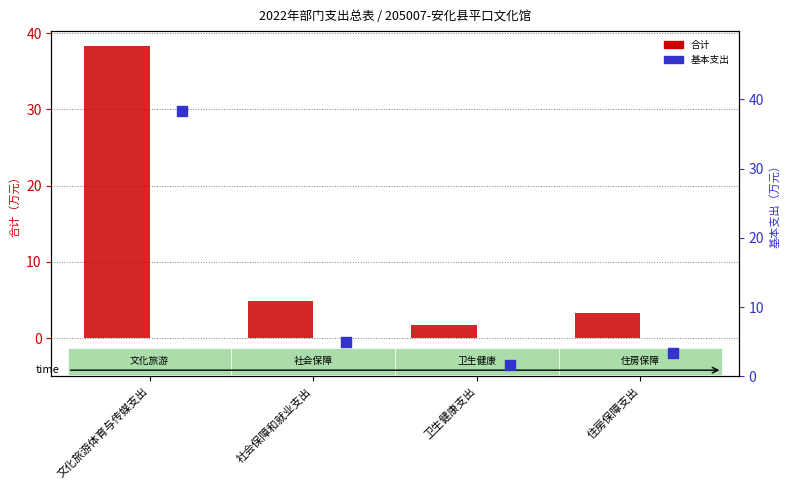

At which category is the sum across all series the highest?

文化旅游体育与传媒支出